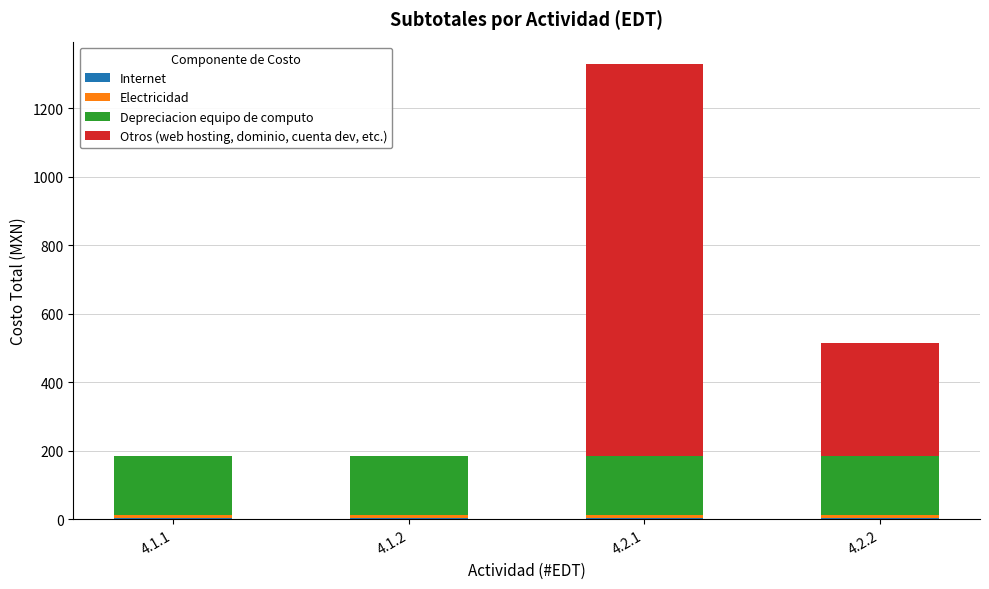

At which category is the sum across all series the highest?

4.2.1